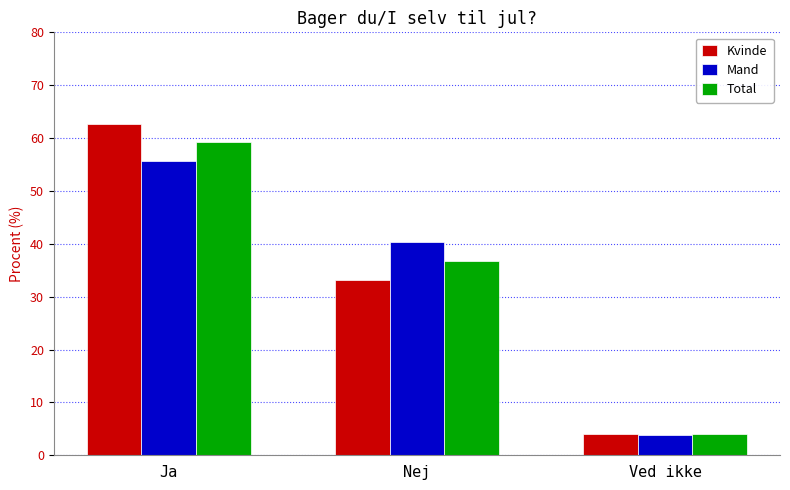

What is the sum of the Total values at Ved ikke and Nej?

40.8